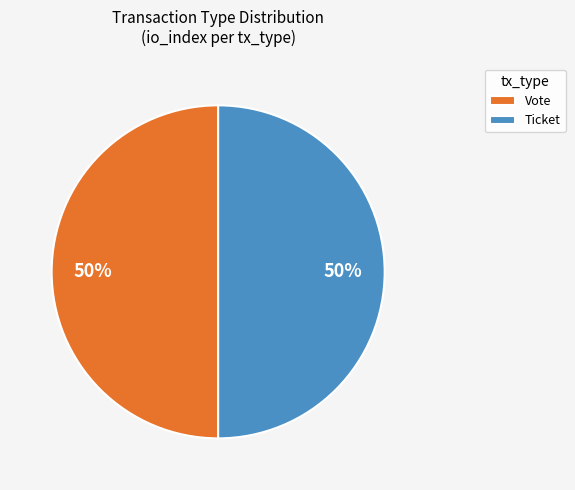

The Vote slice represents 44% of the pie. True or false?

False